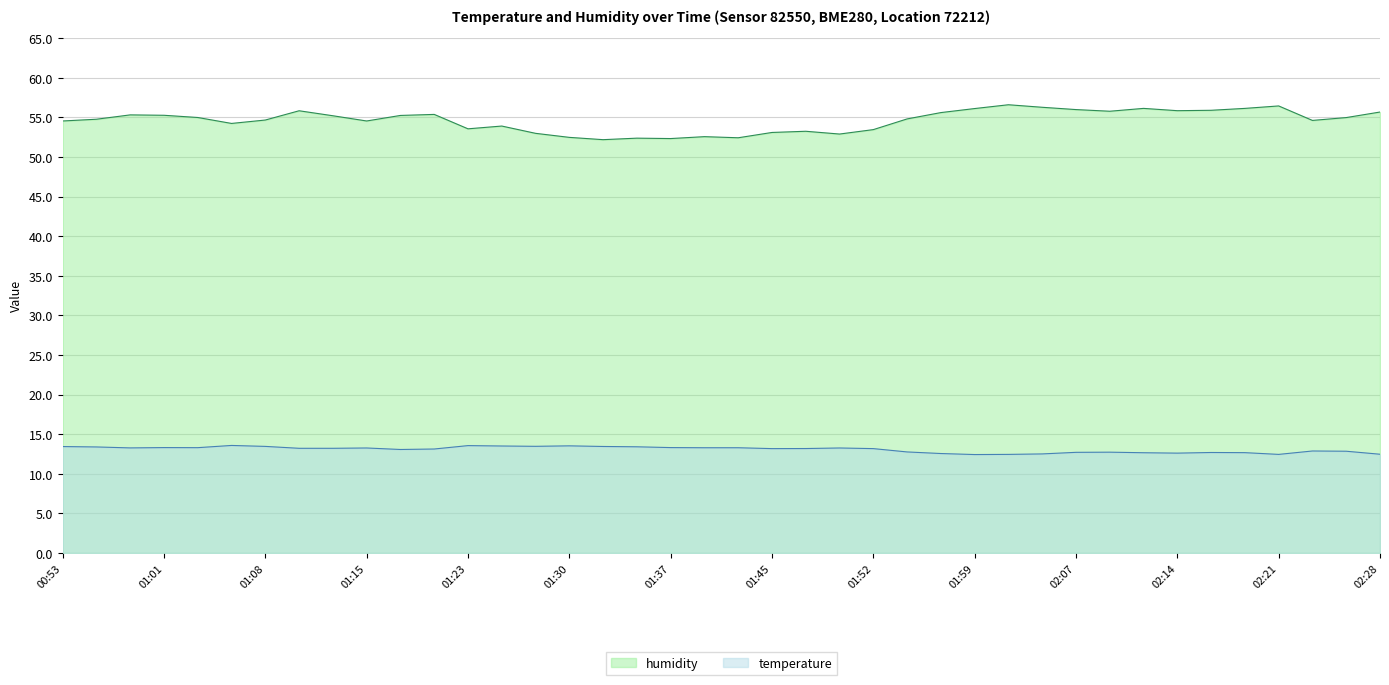

What is the minimum value shown in the chart?

12.4